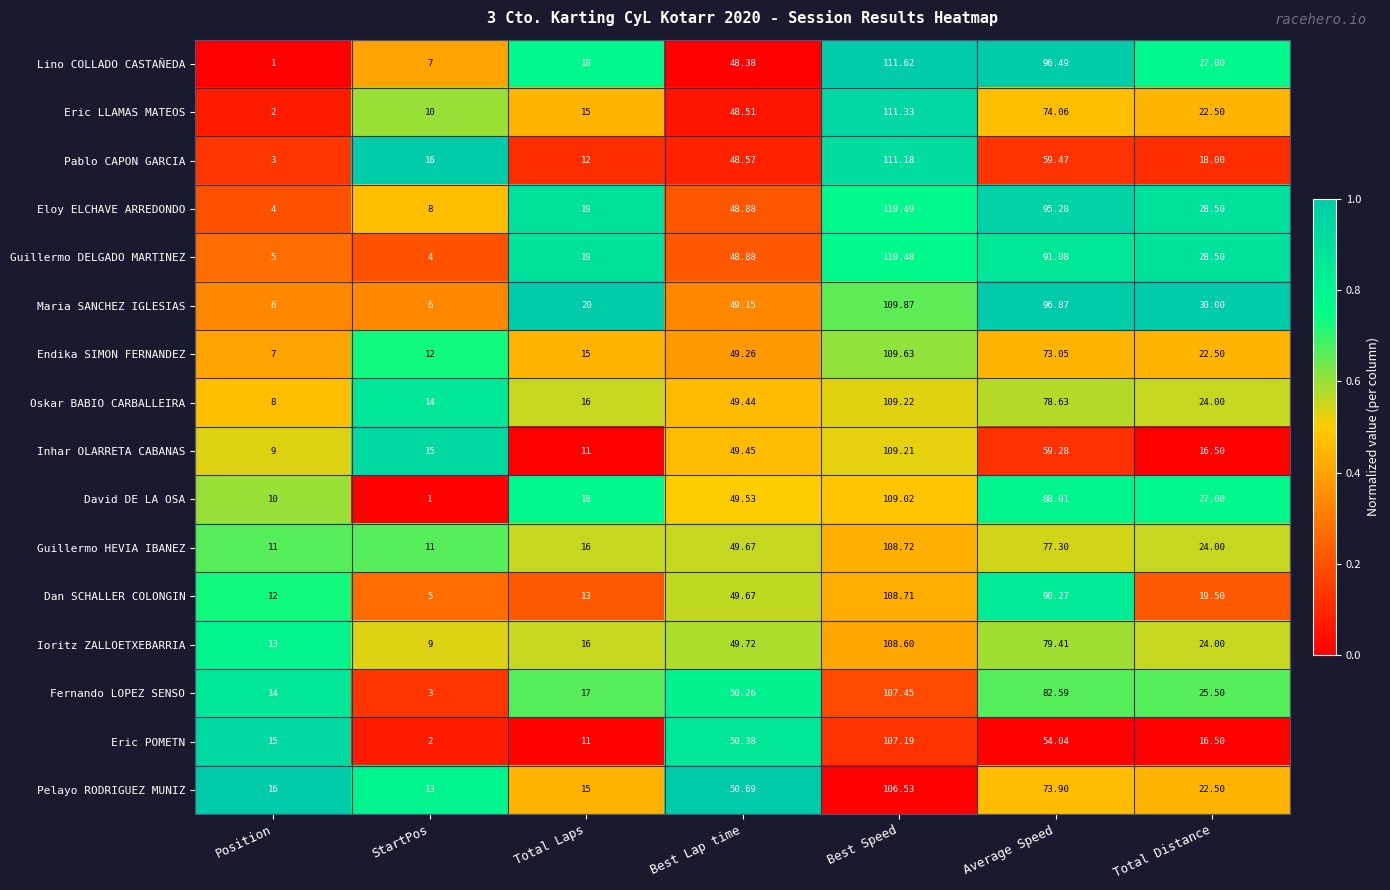

What is the total value across all series at Total Distance?

376.5